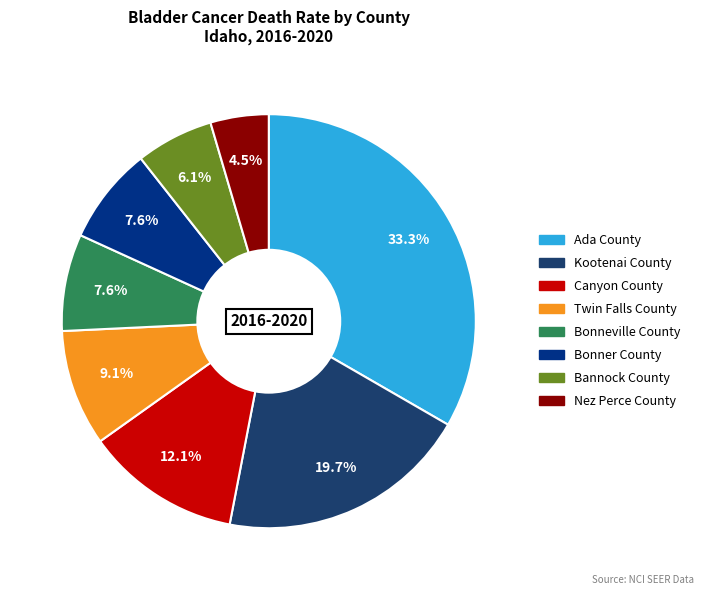

Does any single category account for the majority?

No